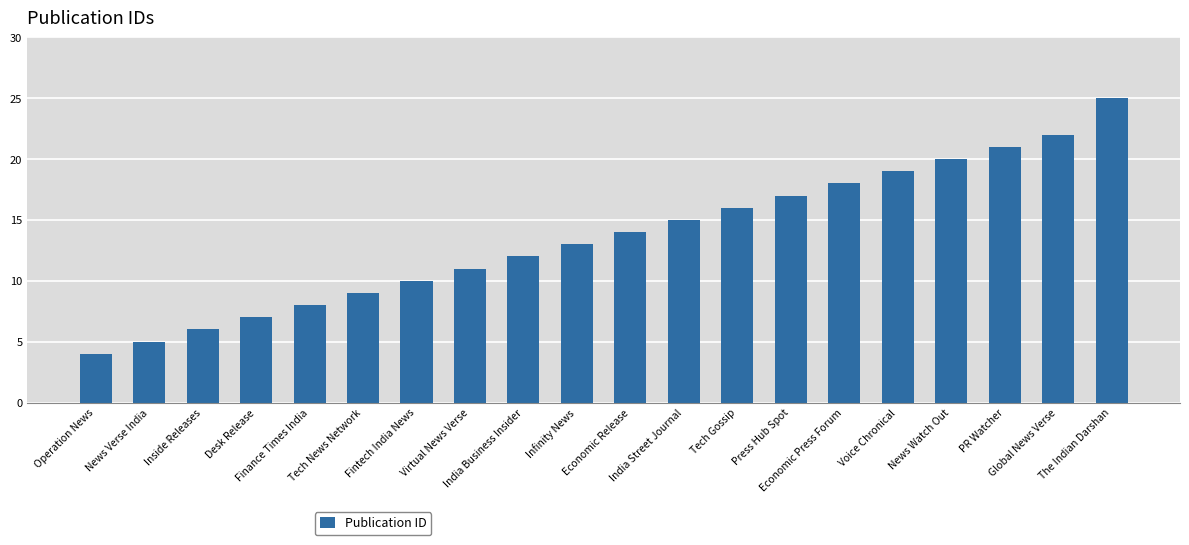

What is the difference between the maximum and second lowest values?

20